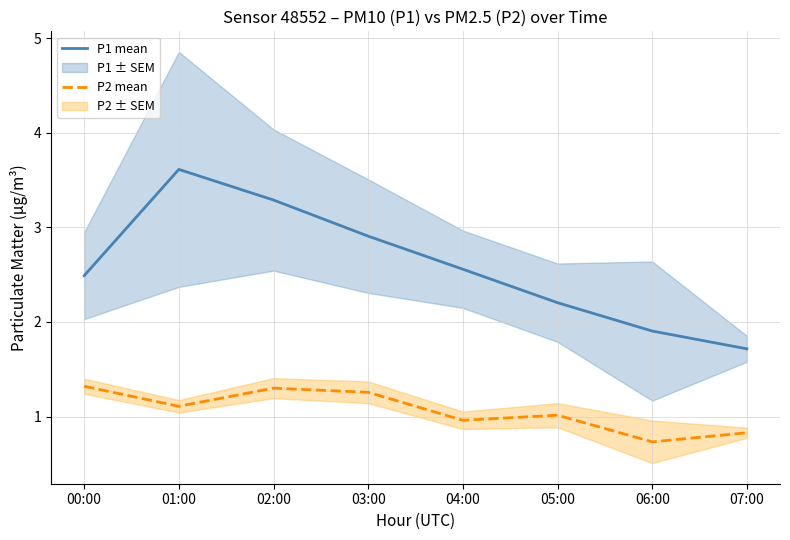

Where is the first local maximum for P1 mean?

01:00